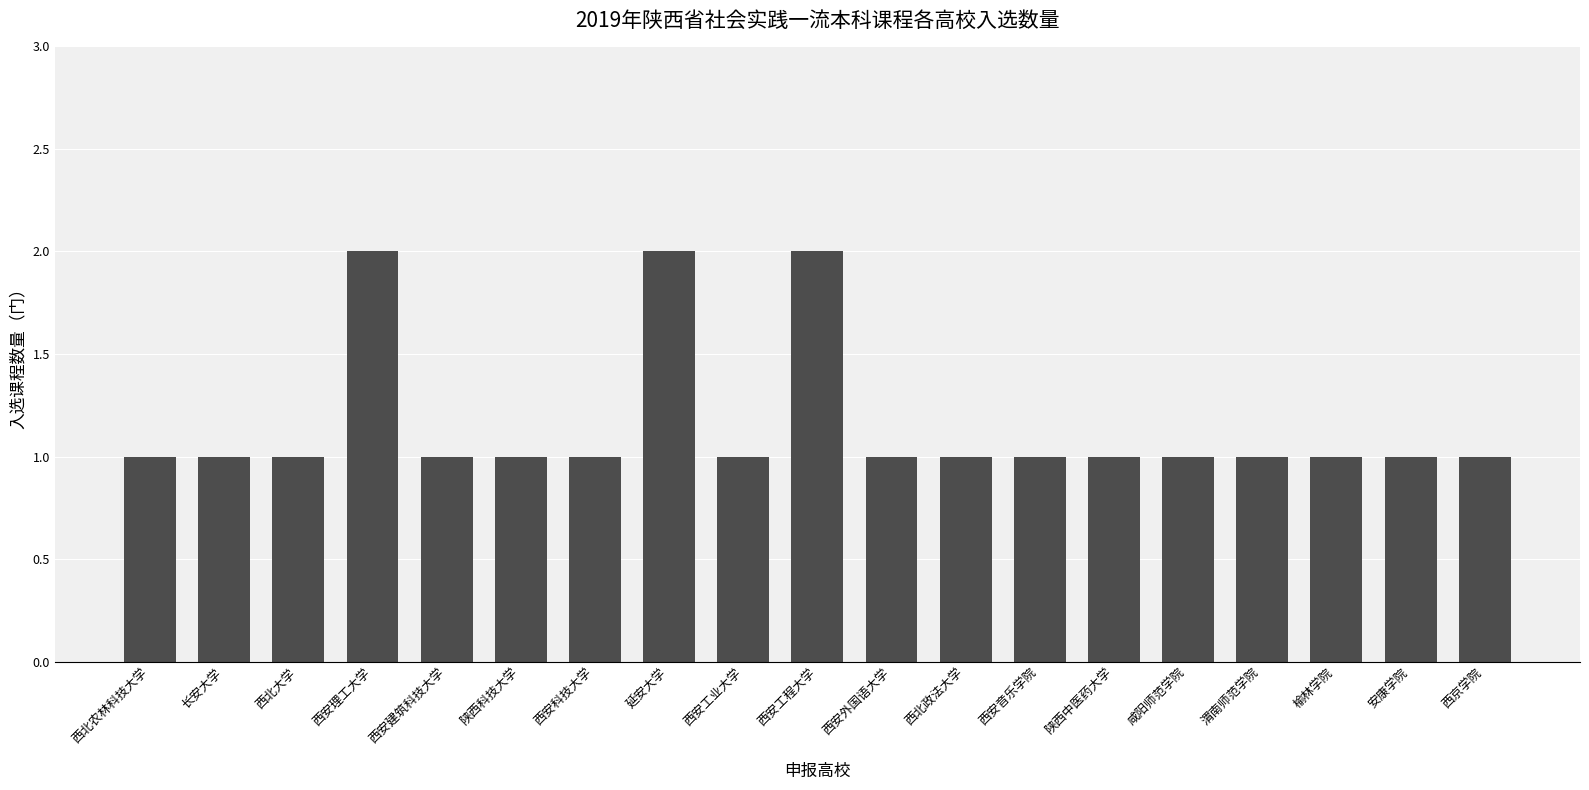

Approximately how many times larger is the value at 西安建筑科技大学 compared to 渭南师范学院?

1.0